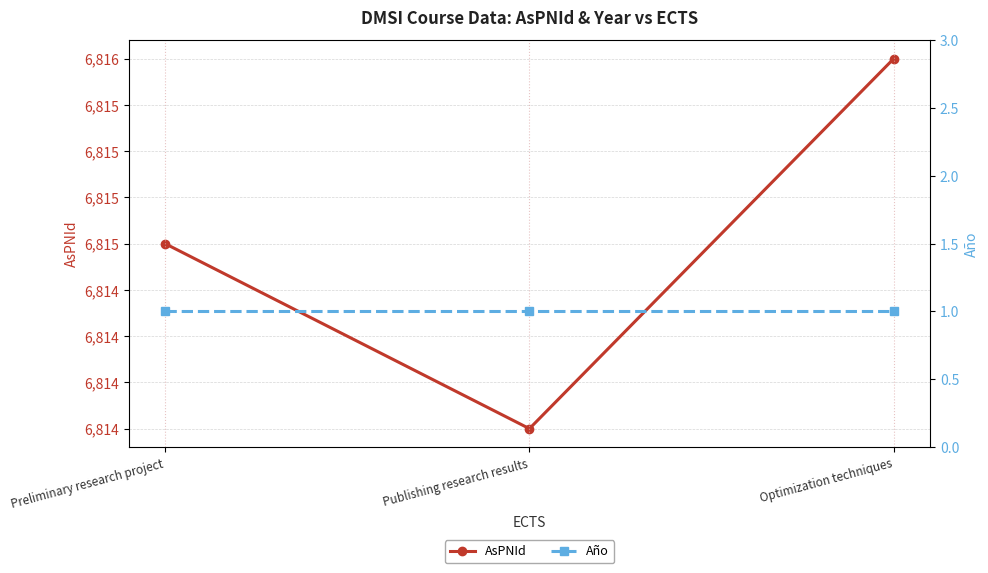

Which series has the largest total across all categories?

AsPNId